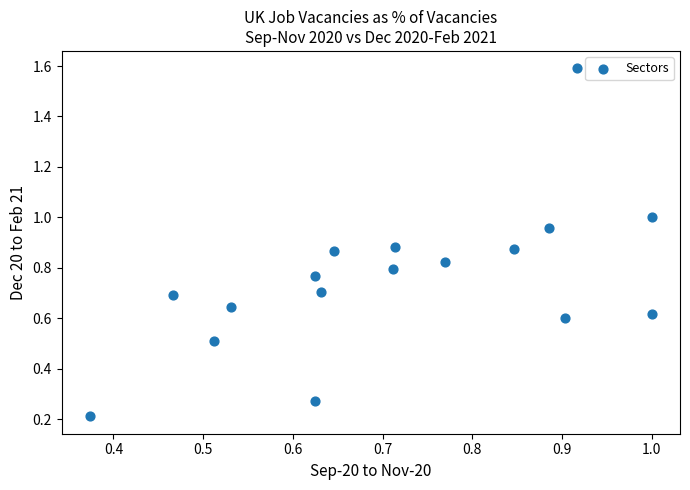

What is the range of Y values (max minus min)?

1.4